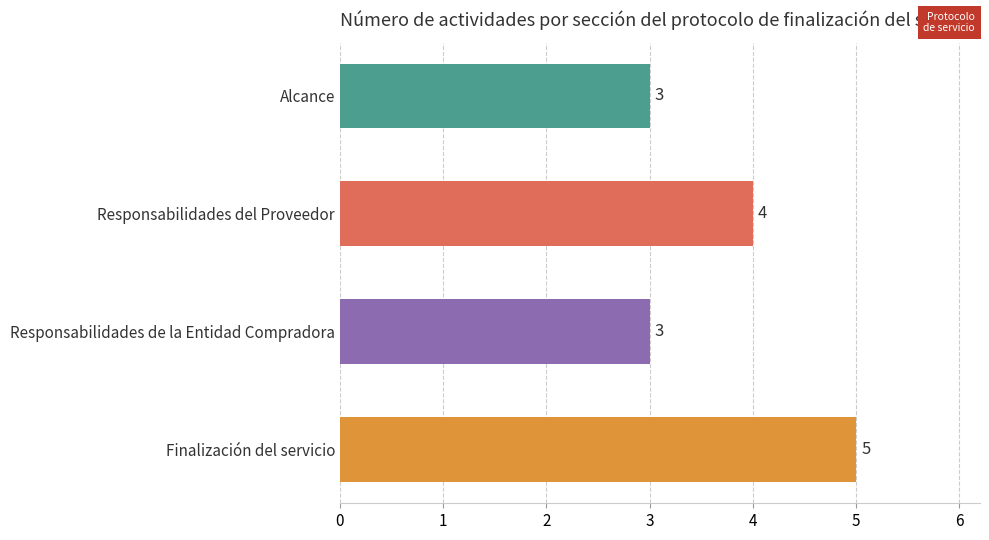

Which has a higher value, Alcance or Responsabilidades del Proveedor?

Responsabilidades del Proveedor